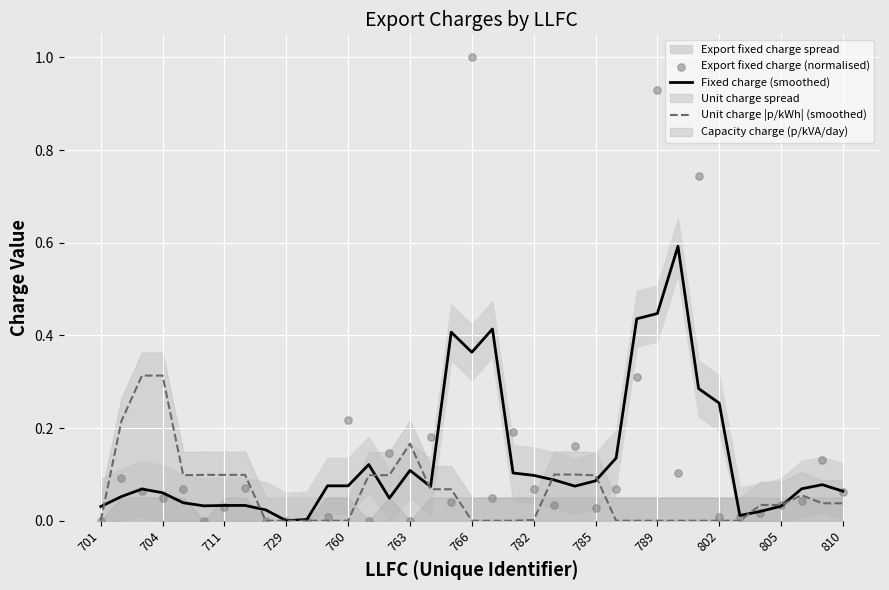

Which series has the largest total across all categories?

Export fixed charge (normalised)